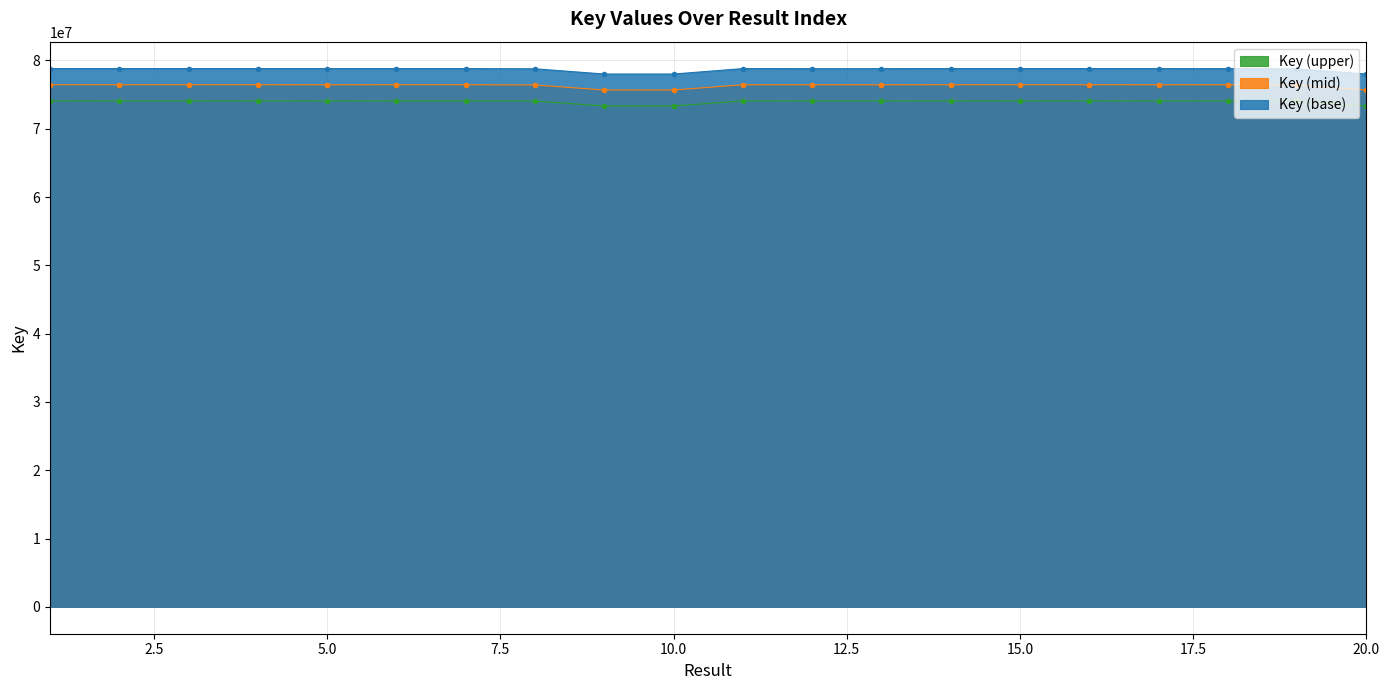

True or false: the data shows 74075412.2 at 18.

True